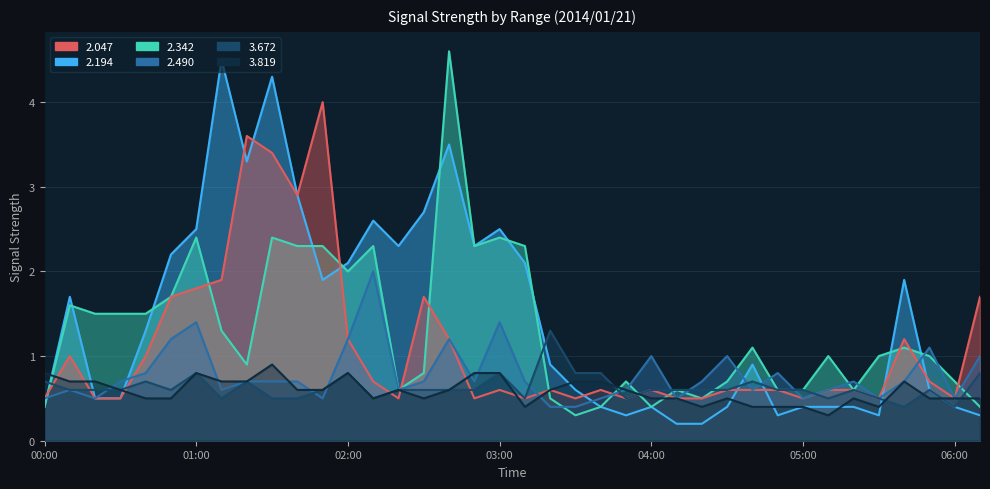

What is the label of the 38th point from the left?

06:10